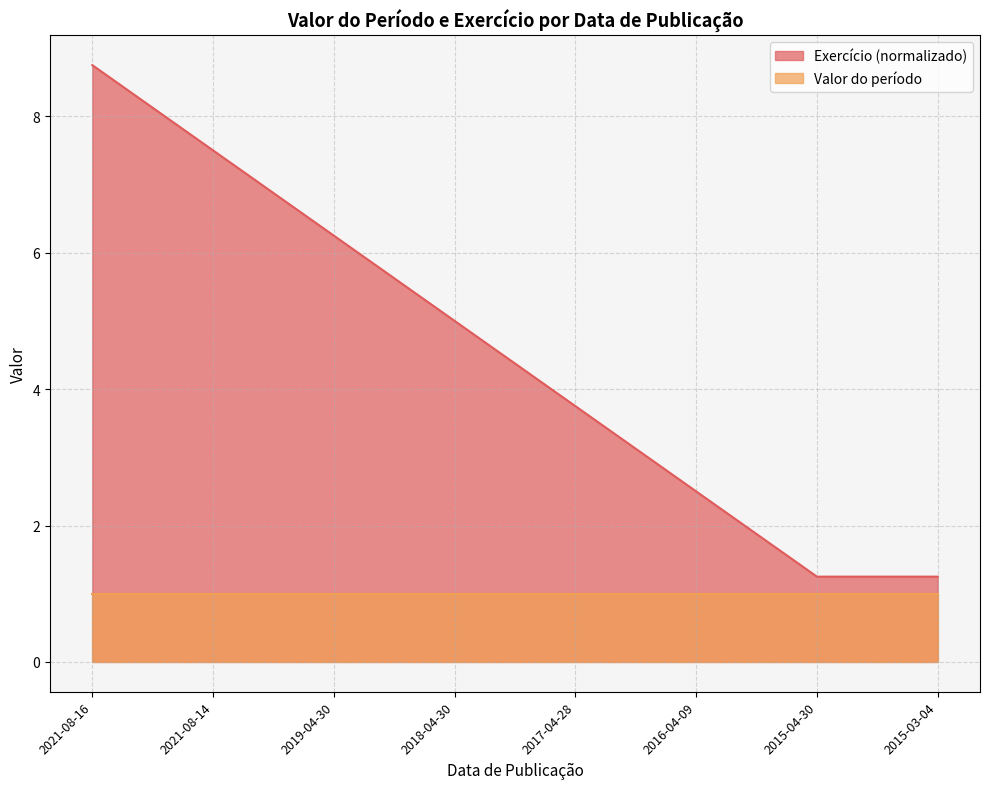

The chart shows a value of 1.9 at 2015-03-04. True or false?

False